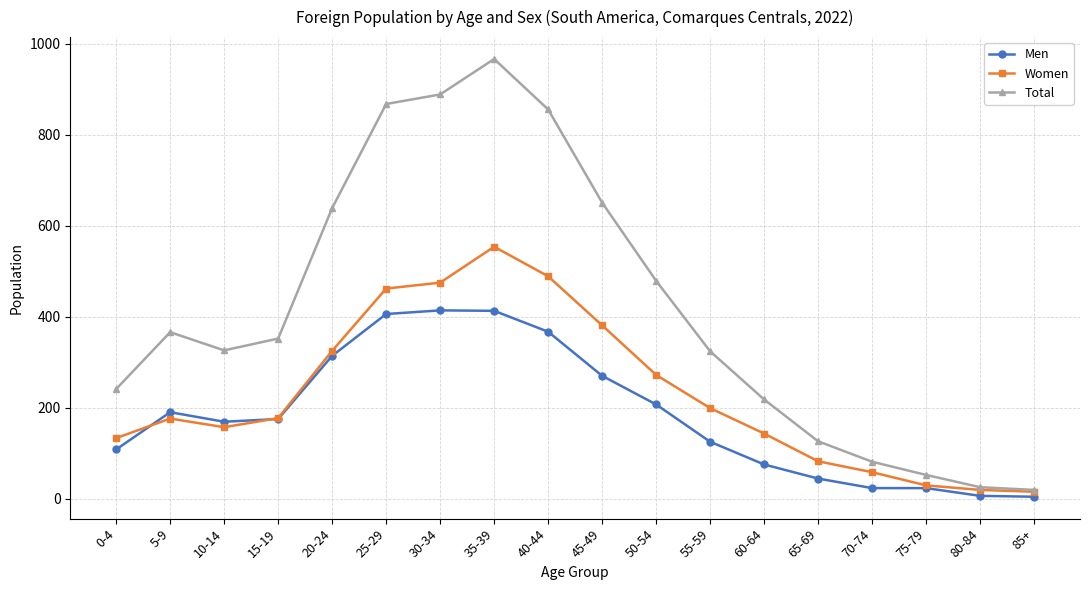

What is the difference between the second highest and second lowest values in the Women series?

470